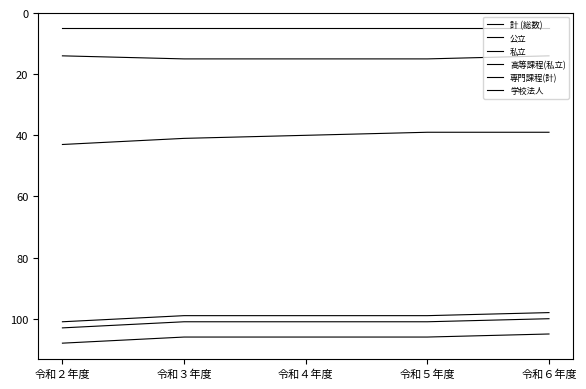

What value does the 専門課程(計) series have at 令和５年度?

99